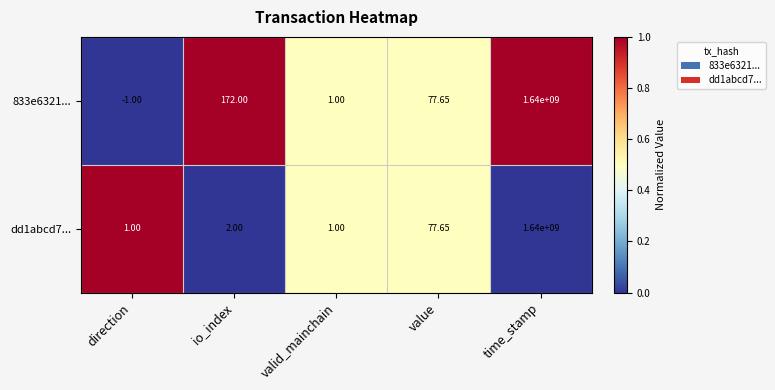

List the series in order of their overall mean, lowest first.

dd1abcd7..., 833e6321...